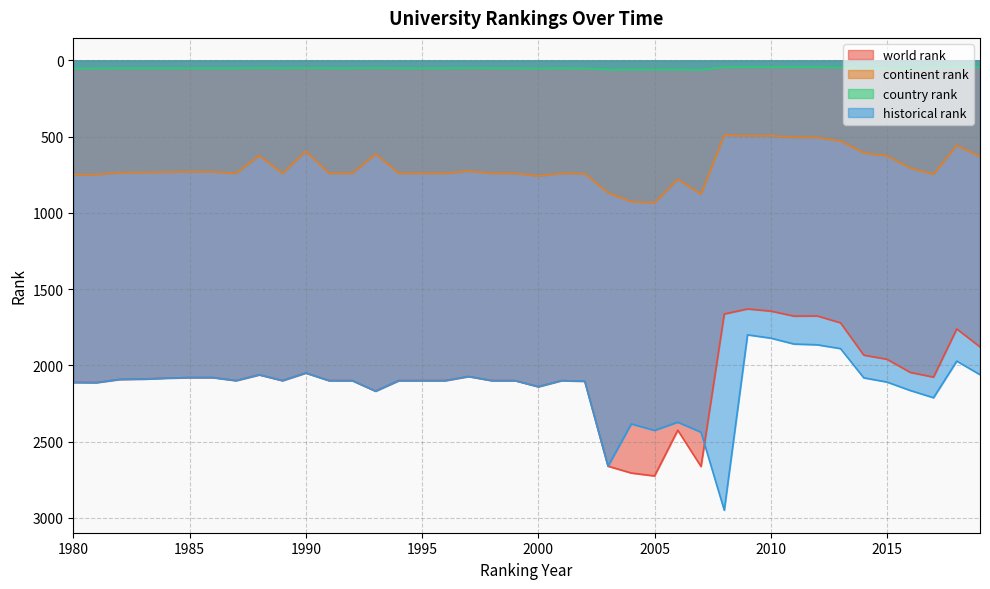

At which category is the sum across all series the highest?

2003